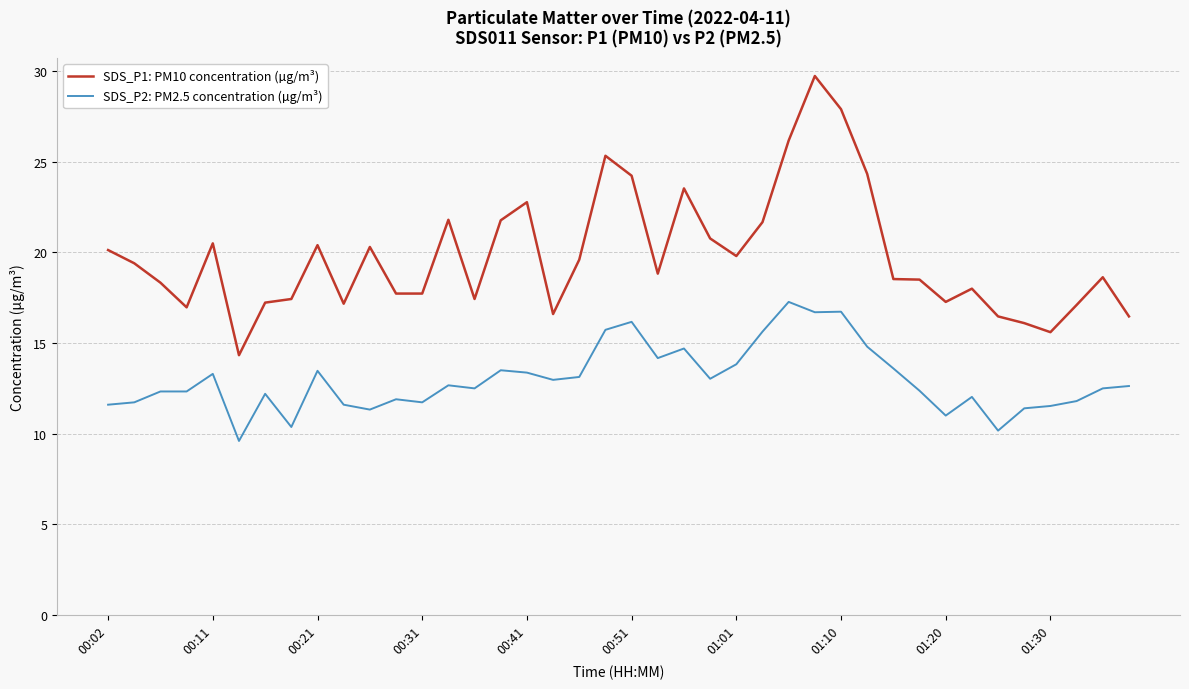

True or false: SDS_P1: PM10 concentration (µg/m³) and SDS_P2: PM2.5 concentration (µg/m³) cross at least once.

False